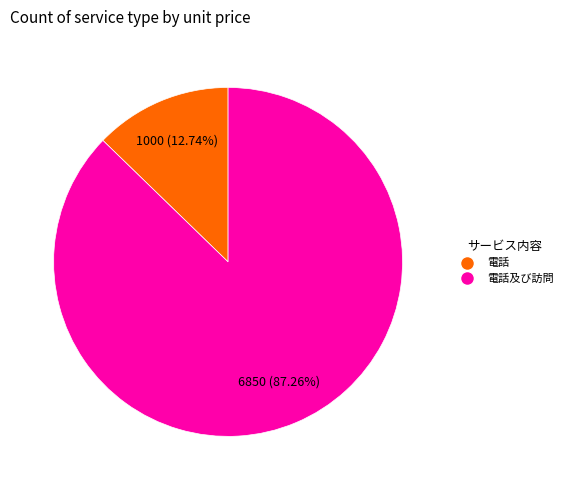

To the nearest percent, what is the difference between the 電話 and 電話及び訪問 slice percentages?

75%